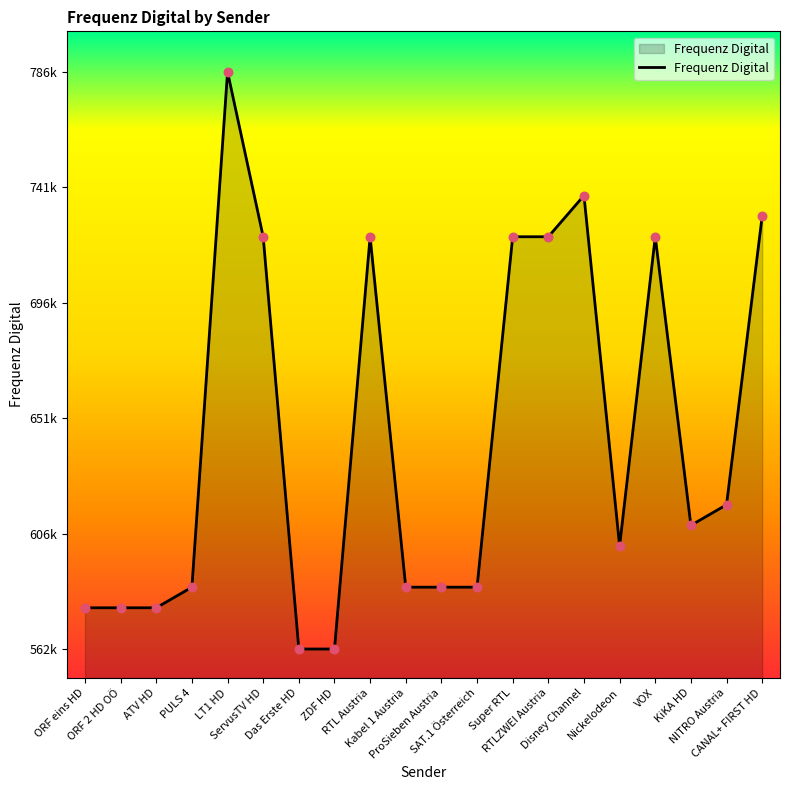

What is the change in value from LT1 HD to Nickelodeon?

-184000